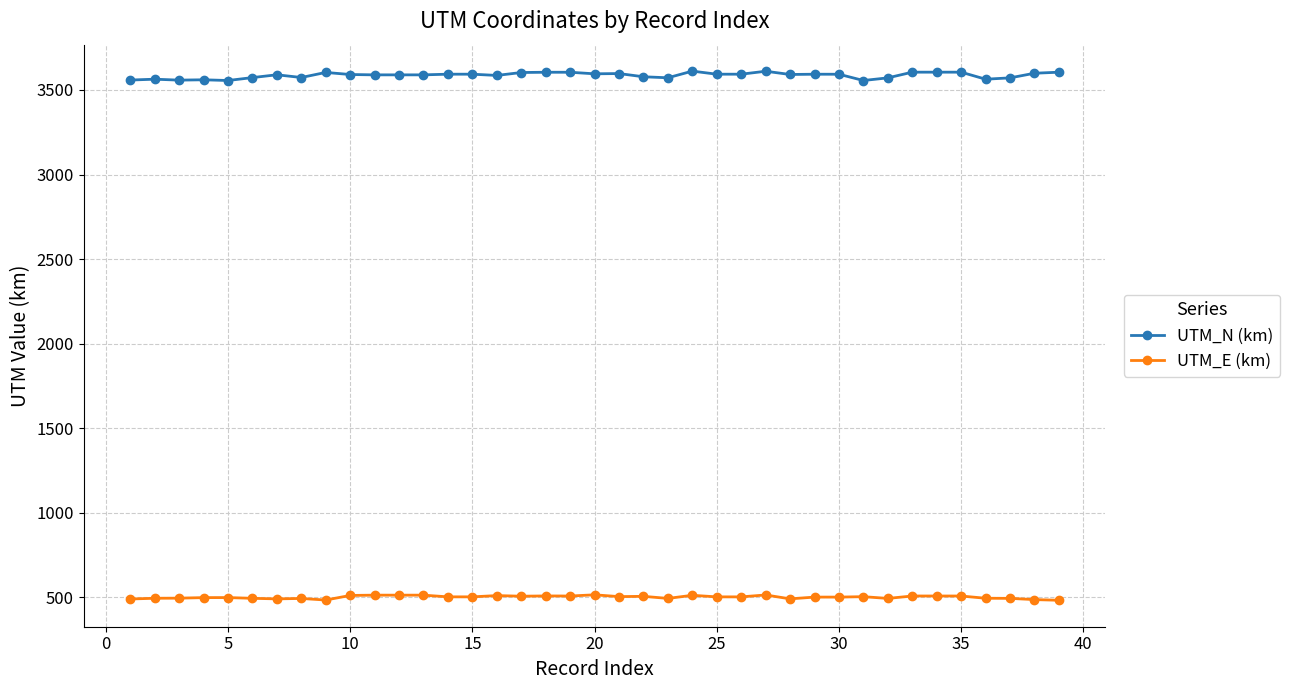

Which series has the largest range (max minus min)?

UTM_N (km)